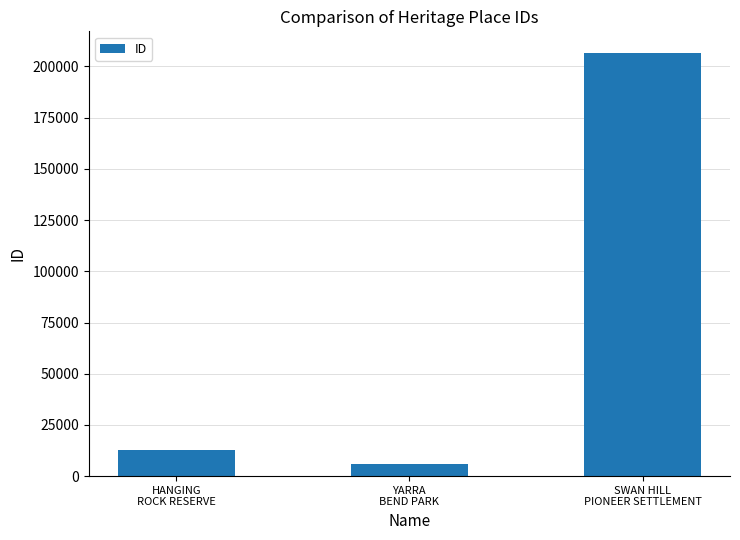

What is the difference between the values at YARRA
BEND PARK and SWAN HILL
PIONEER SETTLEMENT?

200854